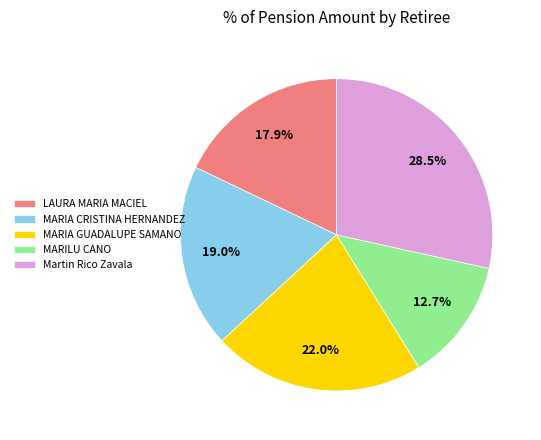

Rank the categories by value from lowest to highest.

MARILU CANO, LAURA MARIA MACIEL, MARIA CRISTINA HERNANDEZ, MARIA GUADALUPE SAMANO, Martin Rico Zavala